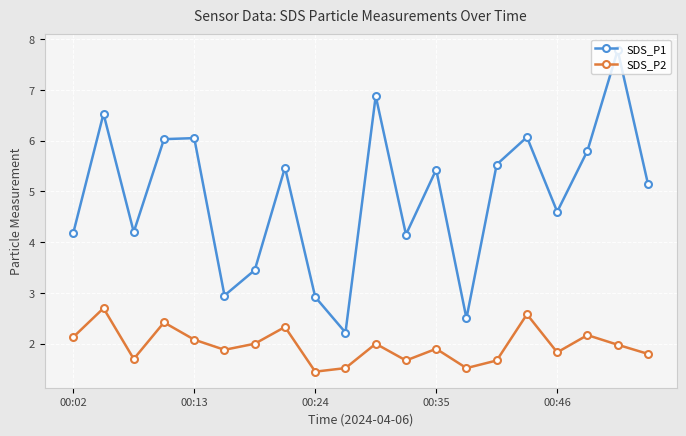

How many interior local valleys does the SDS_P1 series have?

6